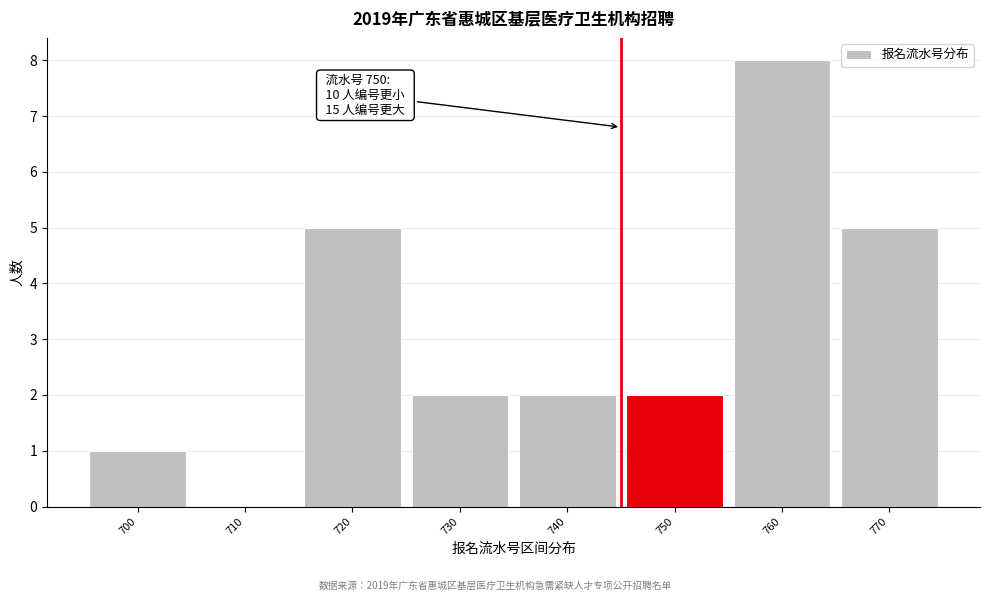

Reading left to right, what are all the values shown in this chart?

700=1	710=0	720=5	730=2	740=2	750=2	760=8	770=5